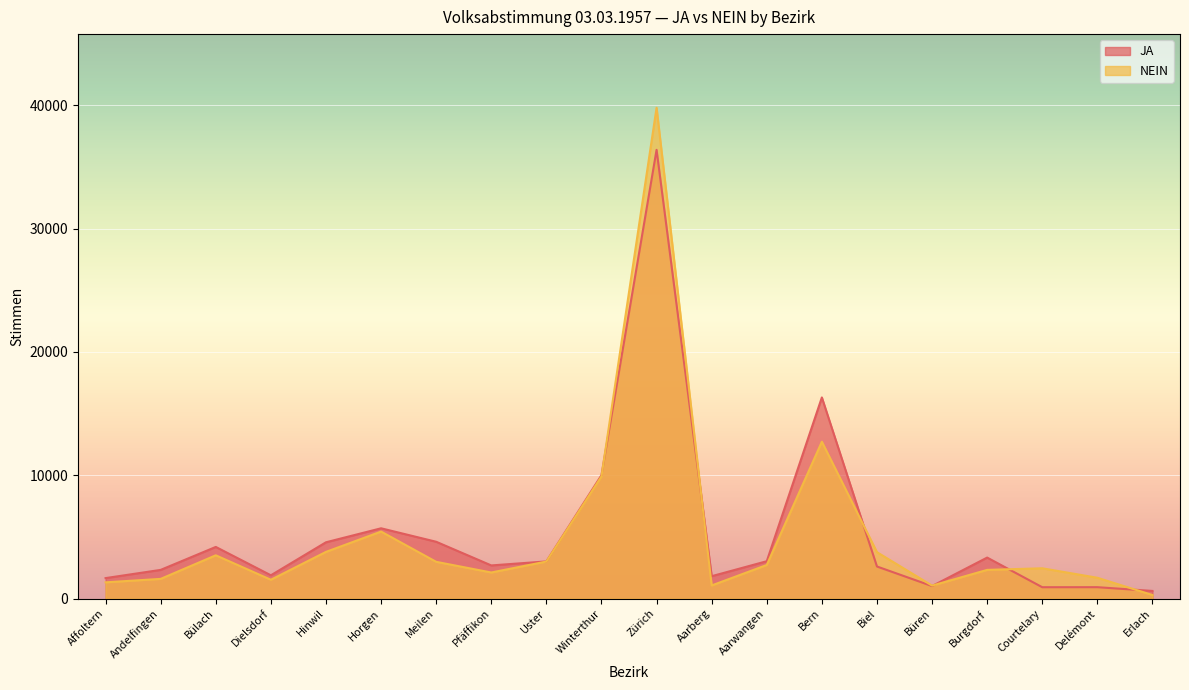

What is the highest value of the JA series?

36383